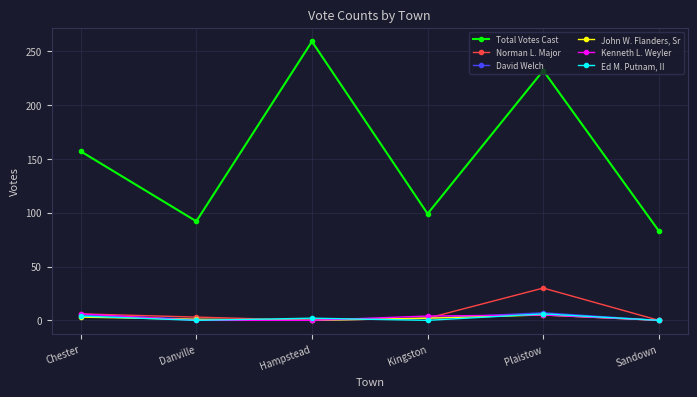

How many values in the Norman L. Major series are below 3?

3